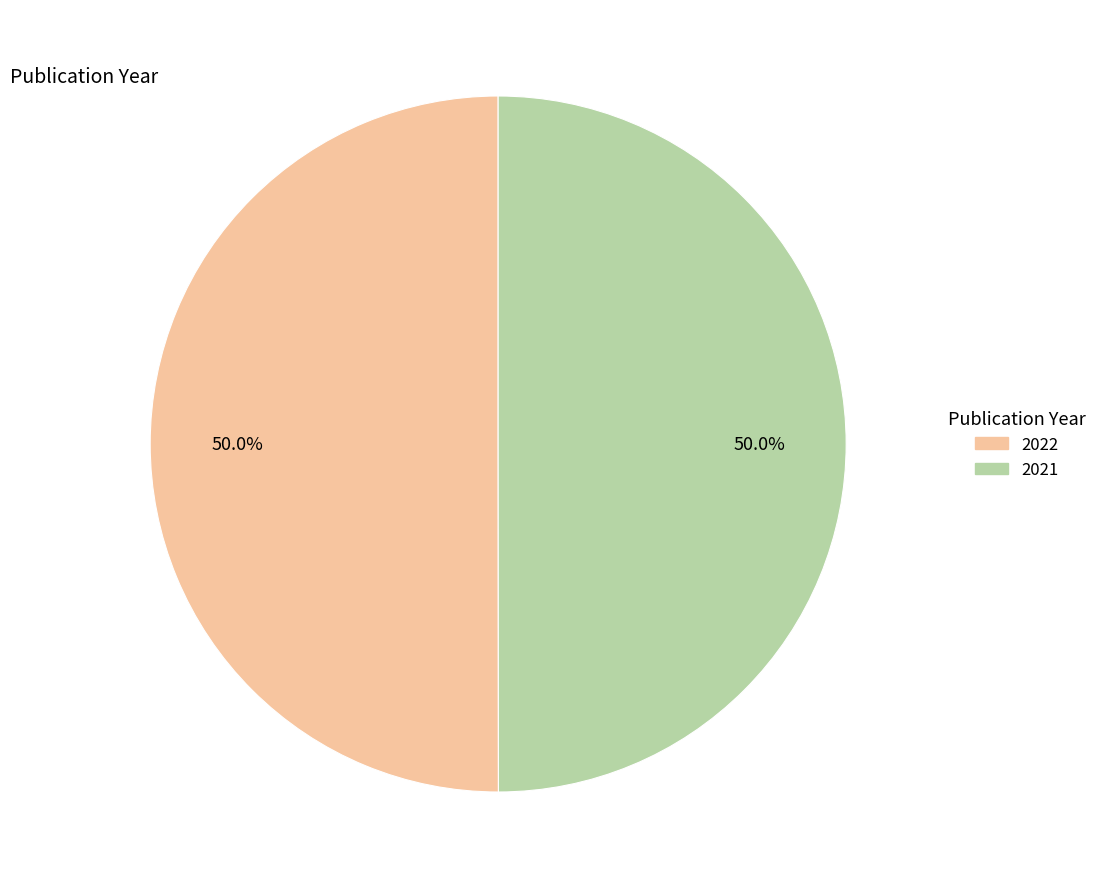

What is the ratio of the value at 2021 to the value at 2022?

1.0